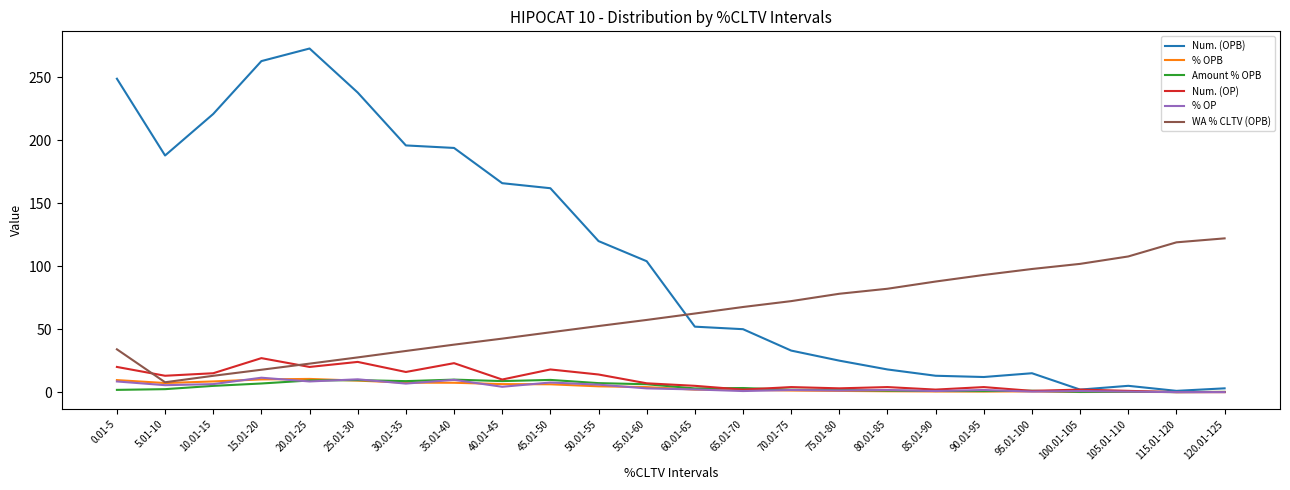

What position from the left is 120.01-125?

24